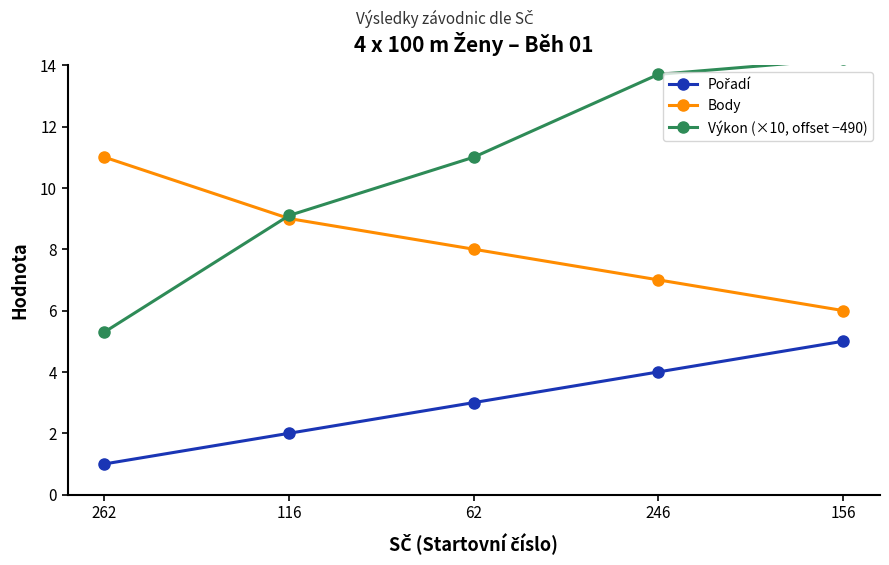

Reading left to right, transcribe all the data shown in this chart.

Pořadí: 262=1.0	116=2.0	62=3.0	246=4.0	156=5.0
Body: 262=11.0	116=9.0	62=8.0	246=7.0	156=6.0
Výkon (×10, offset −490): 262=5.3	116=9.1	62=11.0	246=13.7	156=14.2